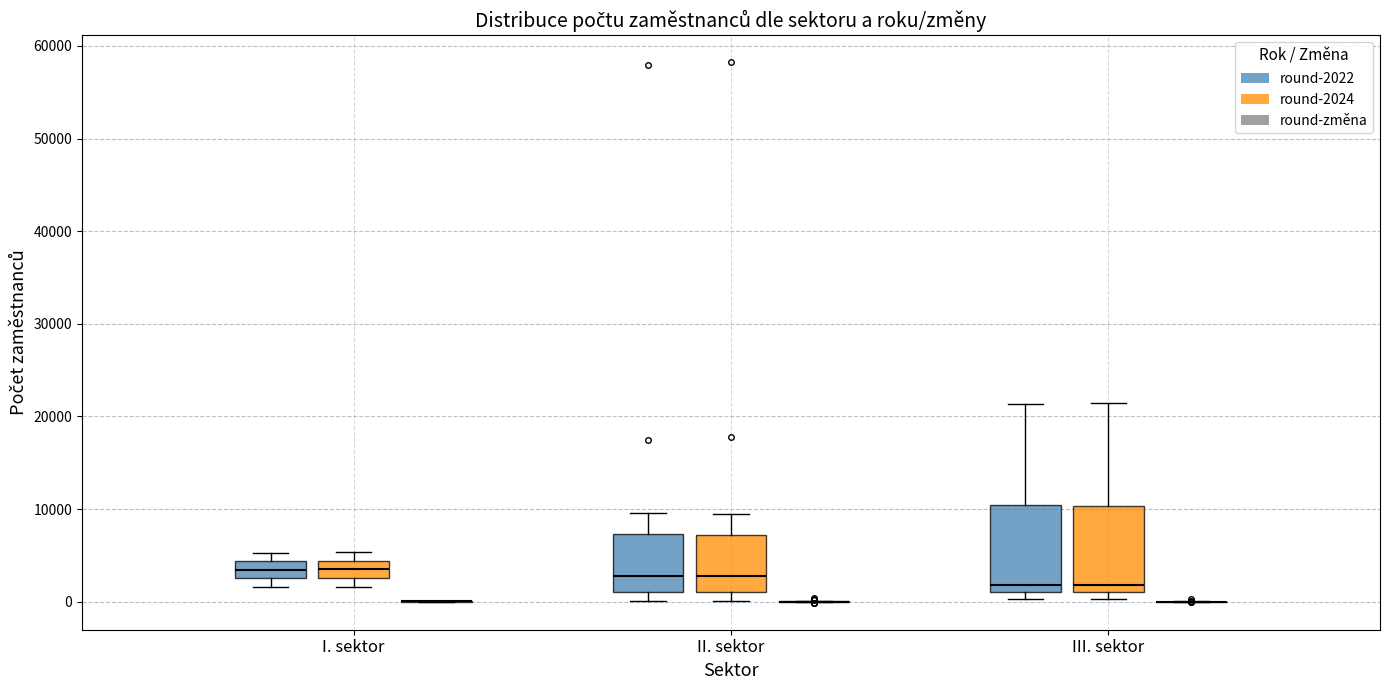

Reading left to right, transcribe this box plot: for each box, give where its median line is, the range the box spans, and where its two whiskers end, as read against the y-axis. The values are not printed on the chart, so give them approximately, as read against the axis.

I. sektor (round-2022): median 3000 (inside the box), box 3000 to 4000, whiskers 2000 to 5000
I. sektor (round-2024): median 4000 (inside the box), box 3000 to 4000, whiskers 2000 to 5000
I. sektor (round-změna): box collapsed to a line at 0, whiskers 0 to 0
II. sektor (round-2022): median 3000, box 1000 to 7000, whiskers 0 to 10000
II. sektor (round-2024): median 3000, box 1000 to 7000, whiskers 0 to 9000
II. sektor (round-změna): box collapsed to a line at 0, whiskers 0 to 0
III. sektor (round-2022): median 2000, box 1000 to 10000, whiskers 0 to 21000
III. sektor (round-2024): median 2000, box 1000 to 10000, whiskers 0 to 21000
III. sektor (round-změna): box collapsed to a line at 0, whiskers 0 to 0